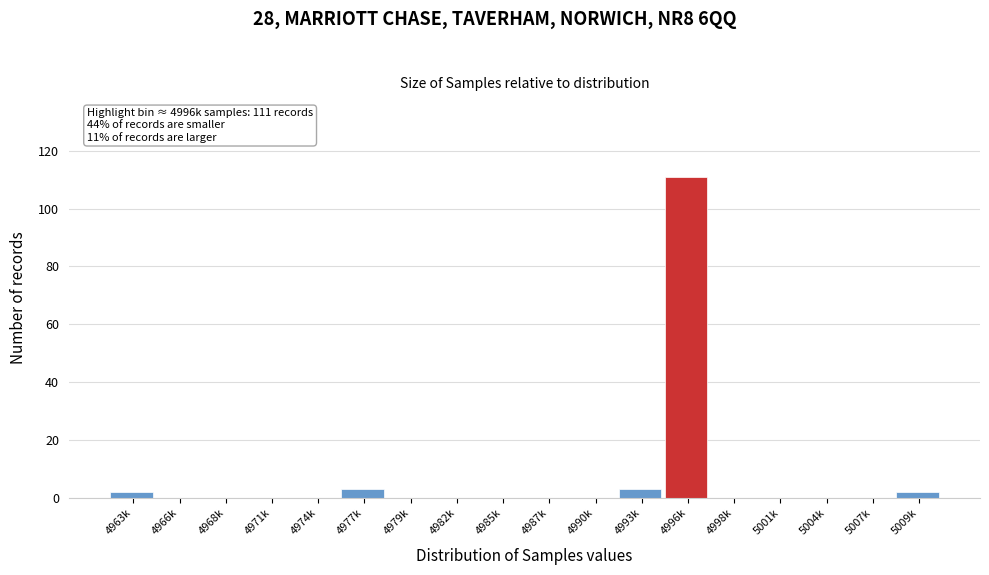

Reading left to right, transcribe all the data shown in this chart.

4963k=2	4966k=0	4968k=0	4971k=0	4974k=0	4977k=3	4979k=0	4982k=0	4985k=0	4987k=0	4990k=0	4993k=3	4996k=111	4998k=0	5001k=0	5004k=0	5007k=0	5009k=2